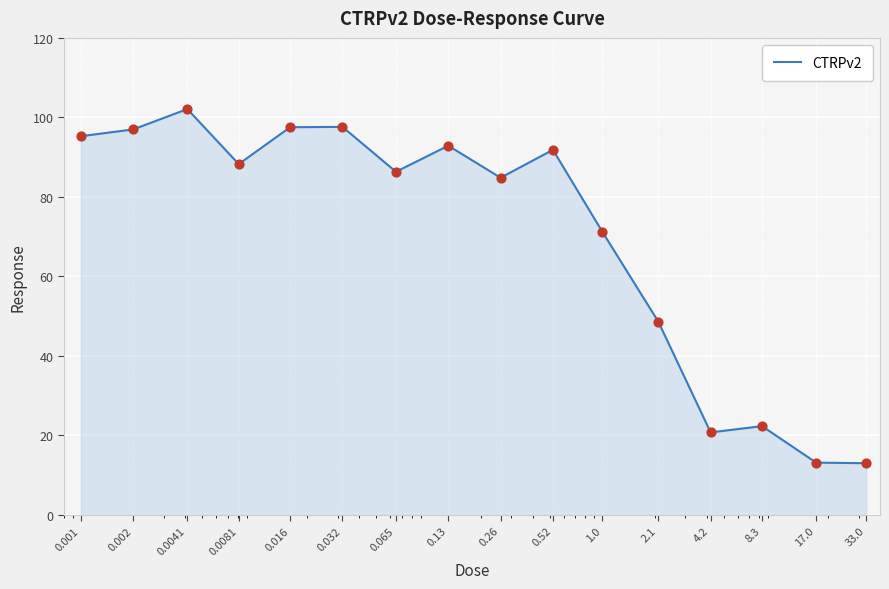

What is the difference between the maximum and minimum values?

89.1